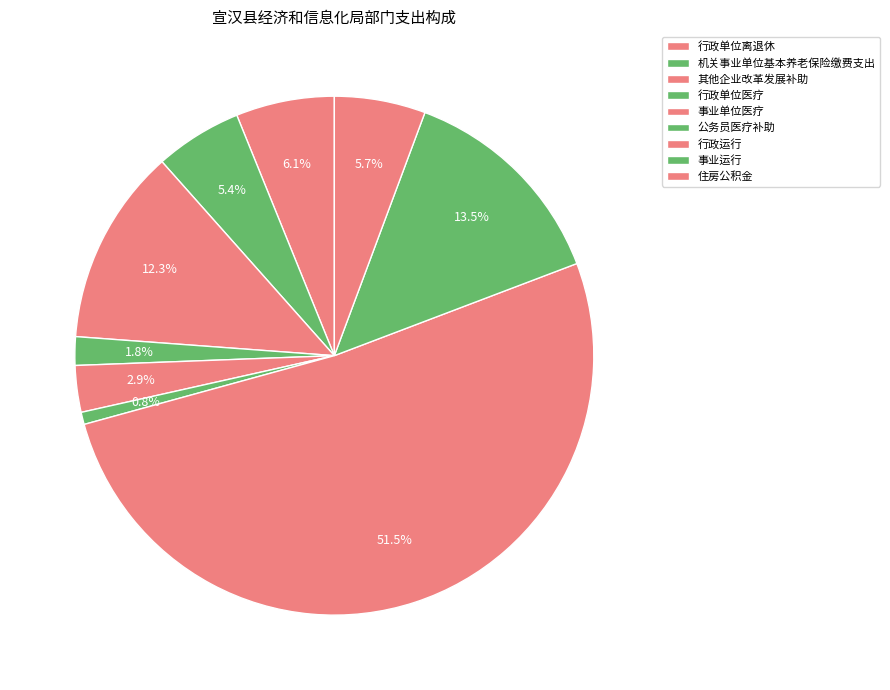

Is it true that 机关事业单位基本养老保险缴费支出 is 5% of the pie?

True